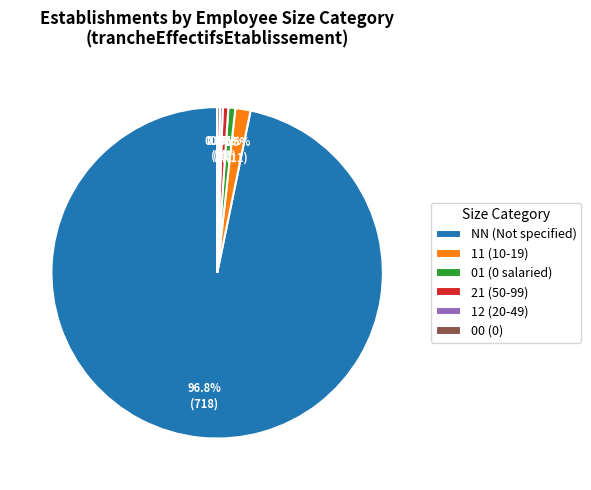

How much of the chart is everything except 21 (50-99)?

99.5%